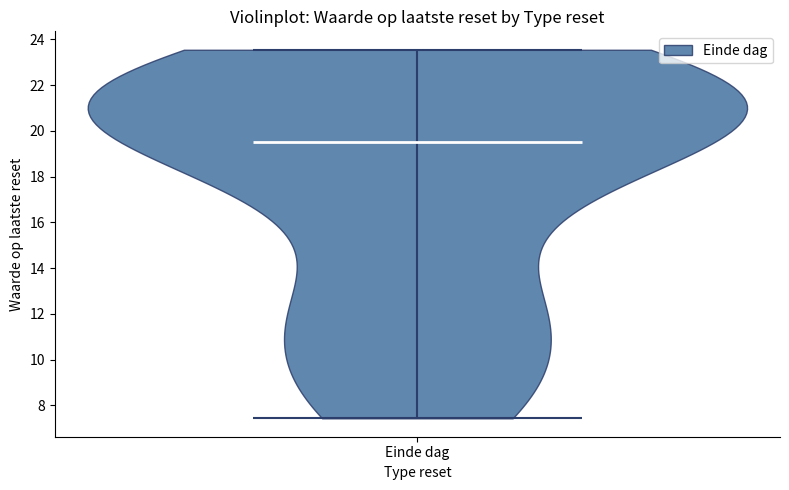

Read this violin plot against the y-axis: where its median line is, and the lowest and highest points the violin reaches. The values are not printed on the chart, so give them approximately, as read against the axis.

median line 19.6, lowest point 7.4, highest point 23.6